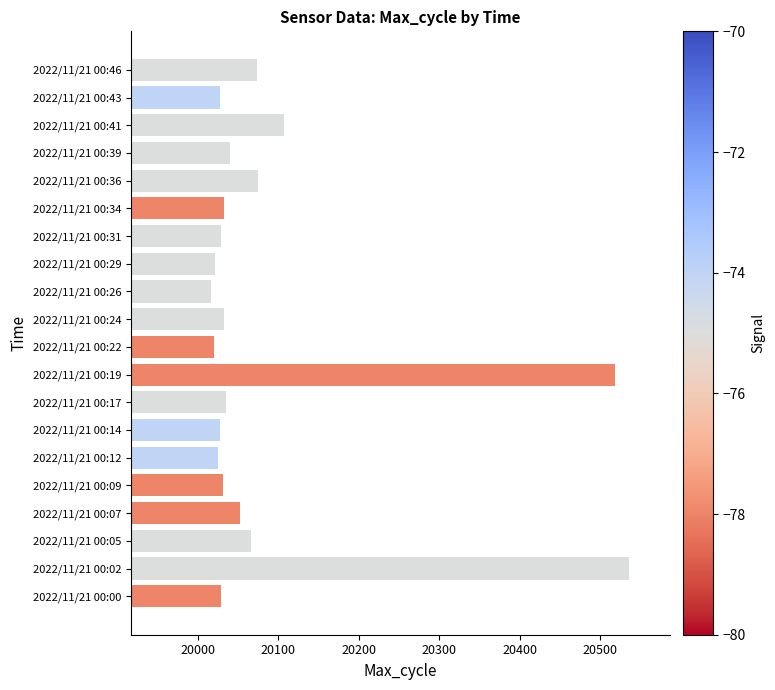

How many data points does each series have?

20